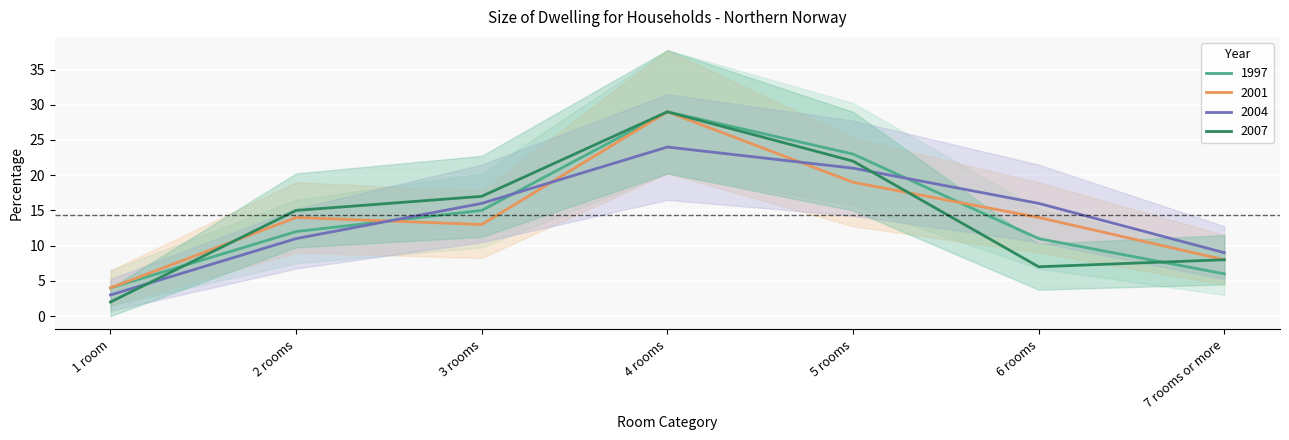

True or false: 2007 has more than 0 interior local peaks.

True